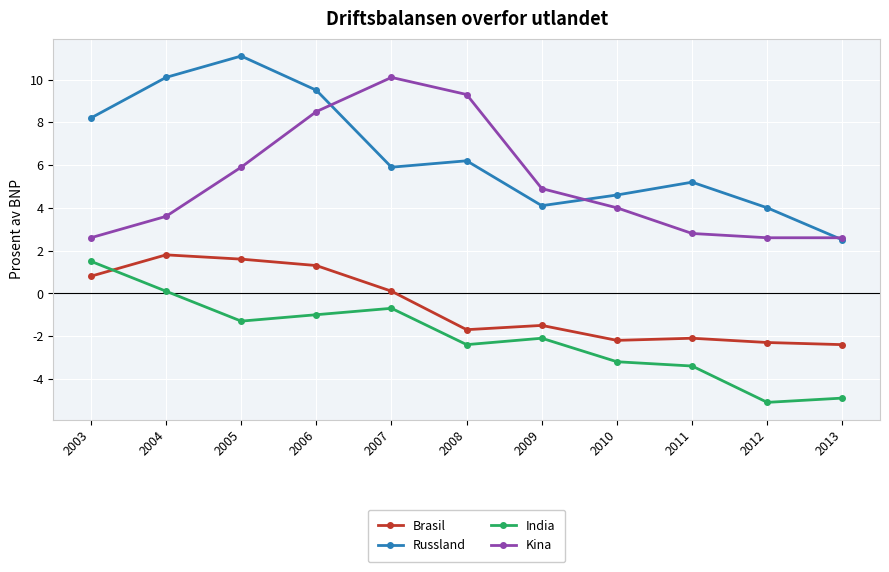

What is the difference between the highest and lowest values at 2010?

7.8